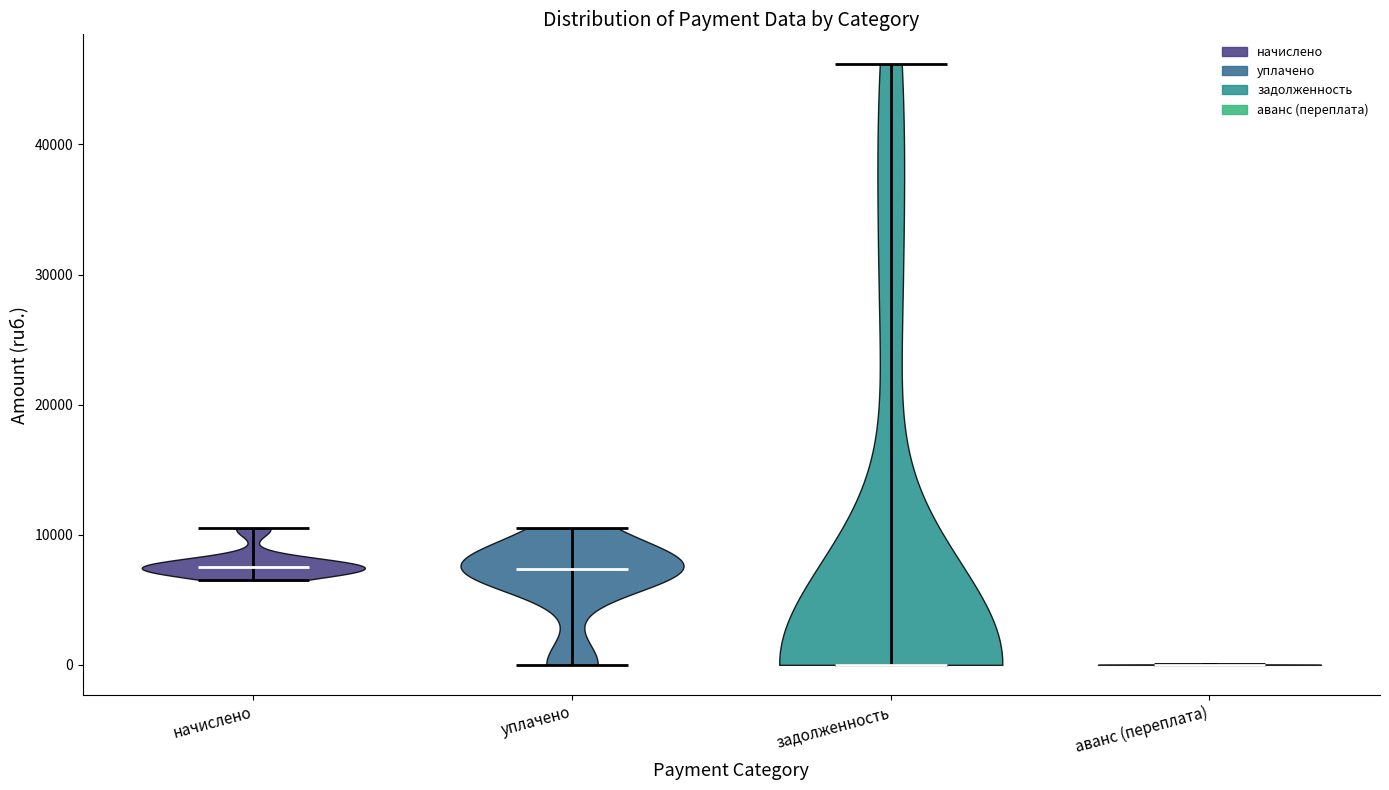

Reading left to right, read every violin against the y-axis: where its median line is, and the lowest and highest points it reaches. The values are not printed on the chart, so give them approximately, as read against the axis.

начислено: median line 8000, lowest point 7000, highest point 10000
уплачено: median line 7000, lowest point 0, highest point 10000
задолженность: median line 0, lowest point 0, highest point 46000
аванс (переплата): median line 0, lowest point 0, highest point 0